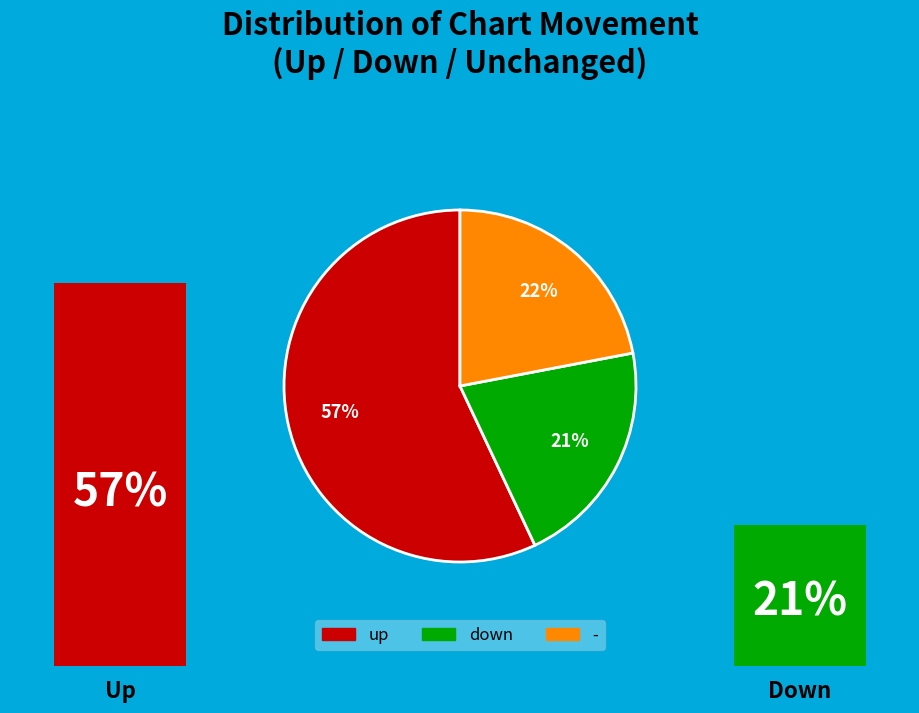

Which category has the biggest portion of the pie?

up